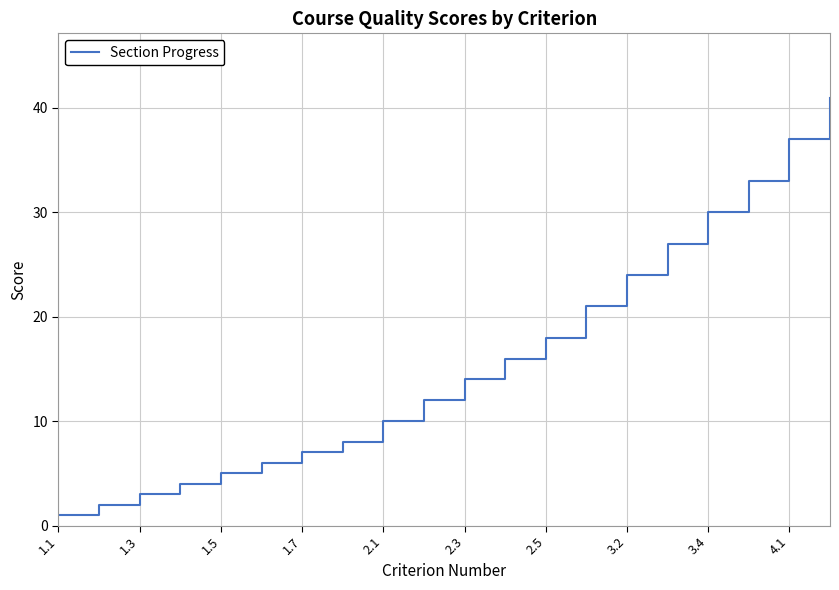

True or false: the data has more than 1 interior local peaks.

False